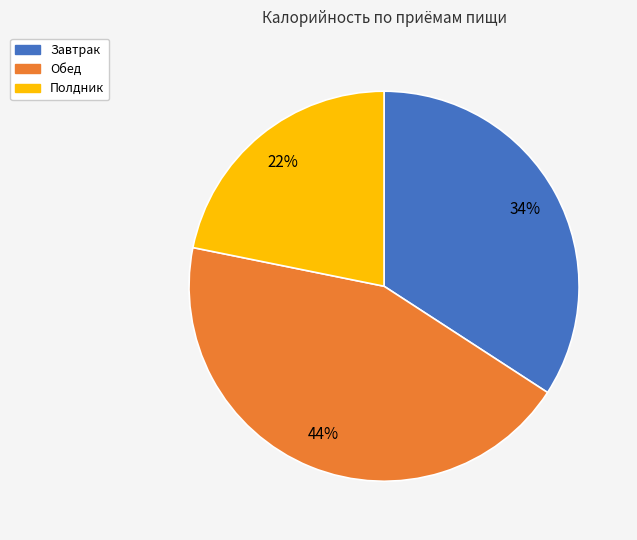

Does any single category account for the majority?

No